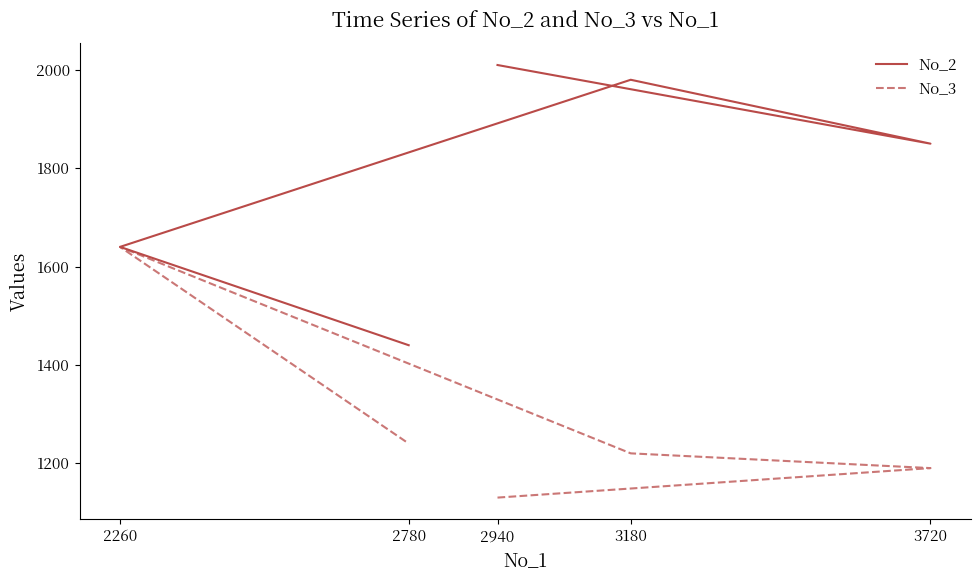

Which category has the lowest value across all series?

2940